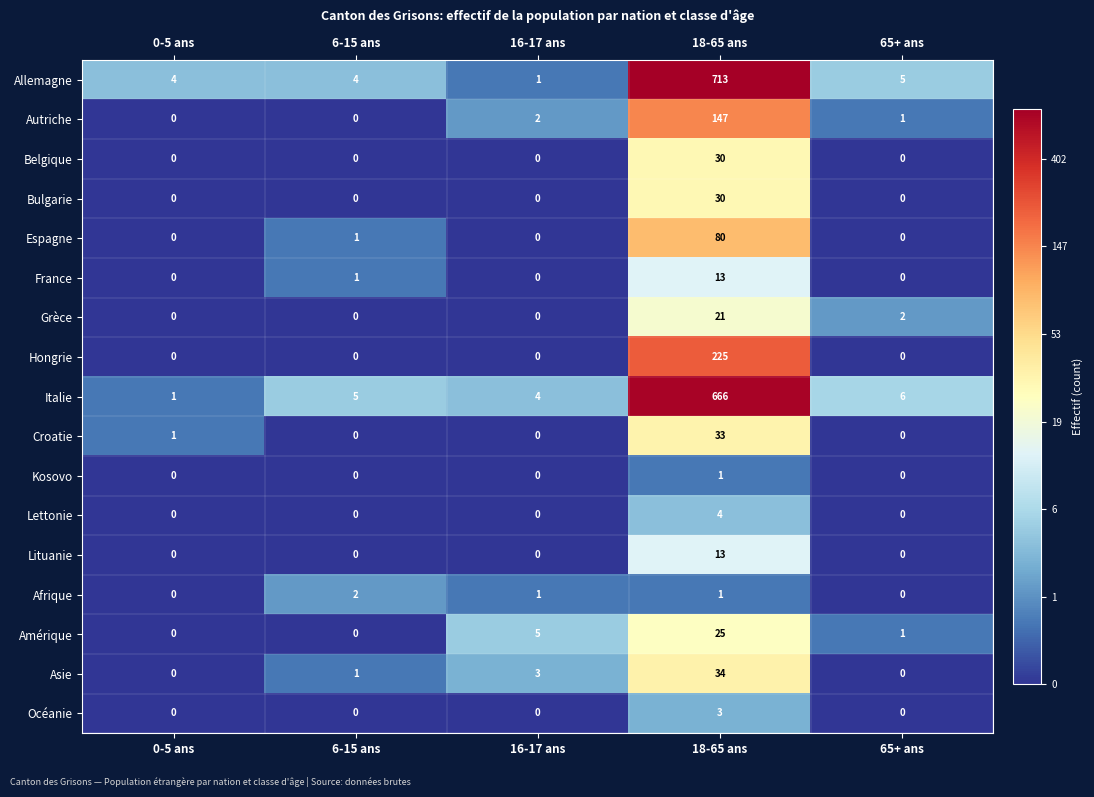

Count the number of categories in the chart.

5